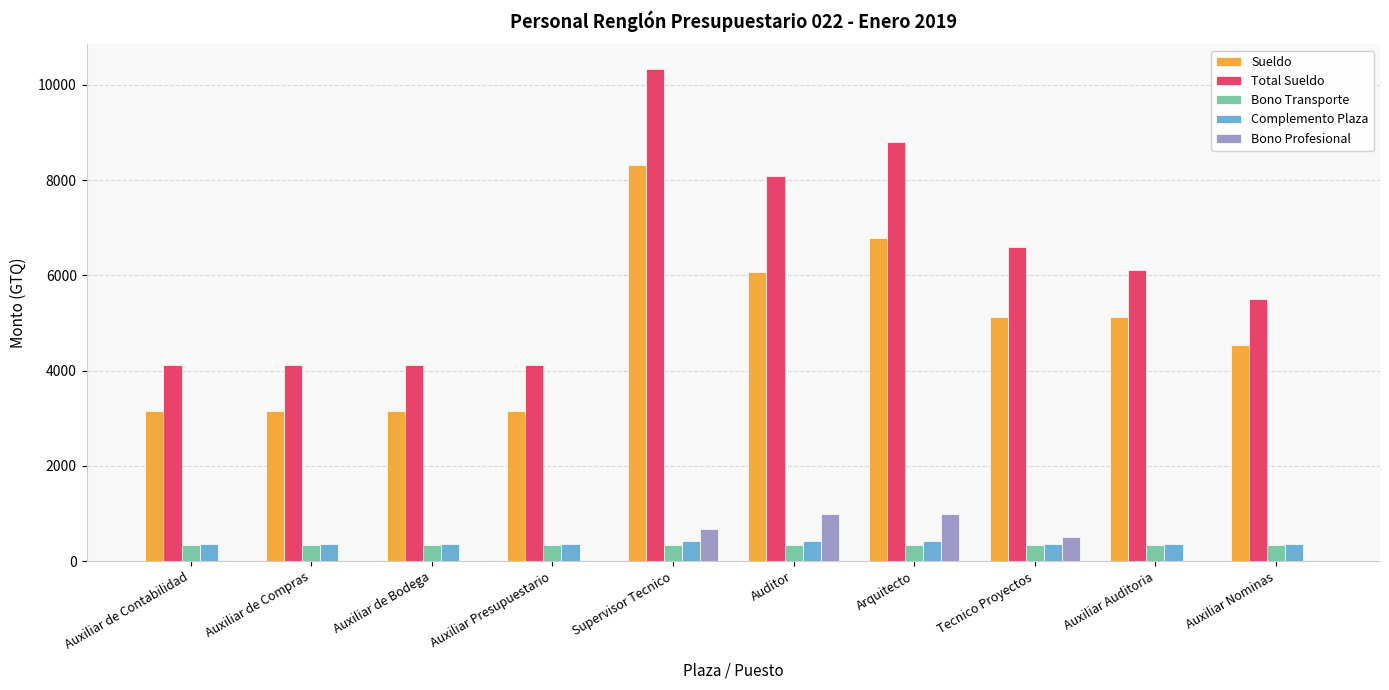

What are all the series names shown in the legend?

Sueldo, Total Sueldo, Bono Transporte, Complemento Plaza, Bono Profesional